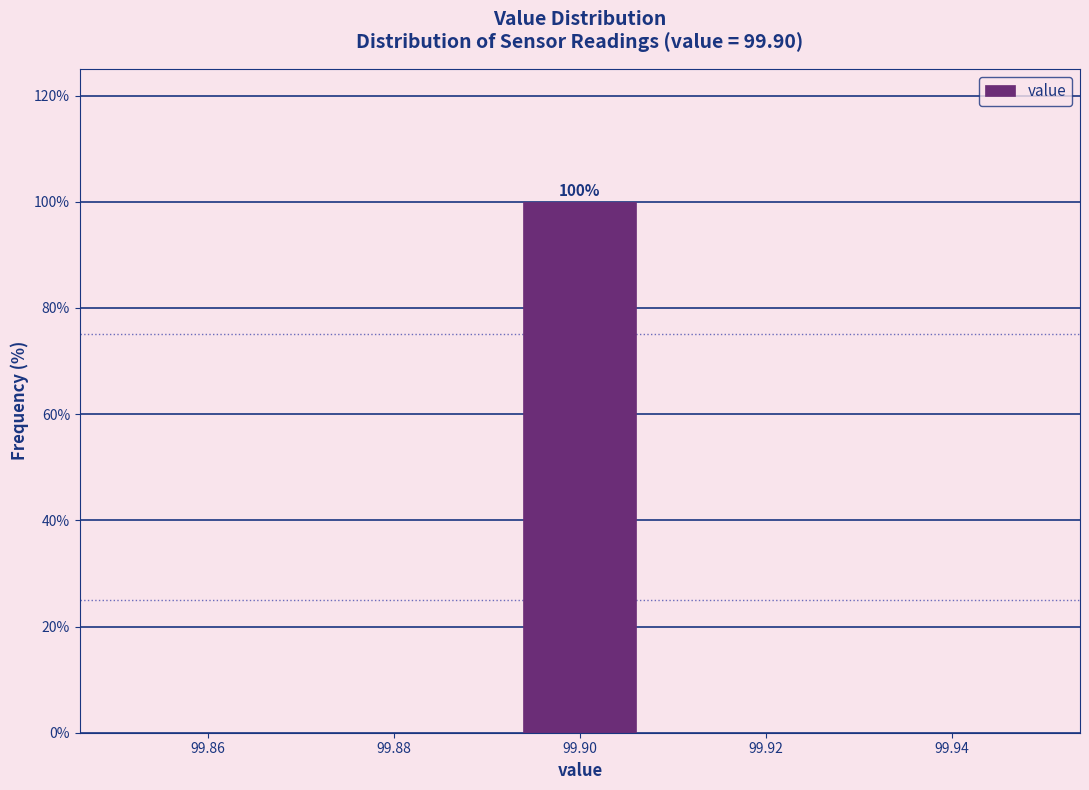

Over which range of the x-axis is the bar tallest?

99.892 to 99.908